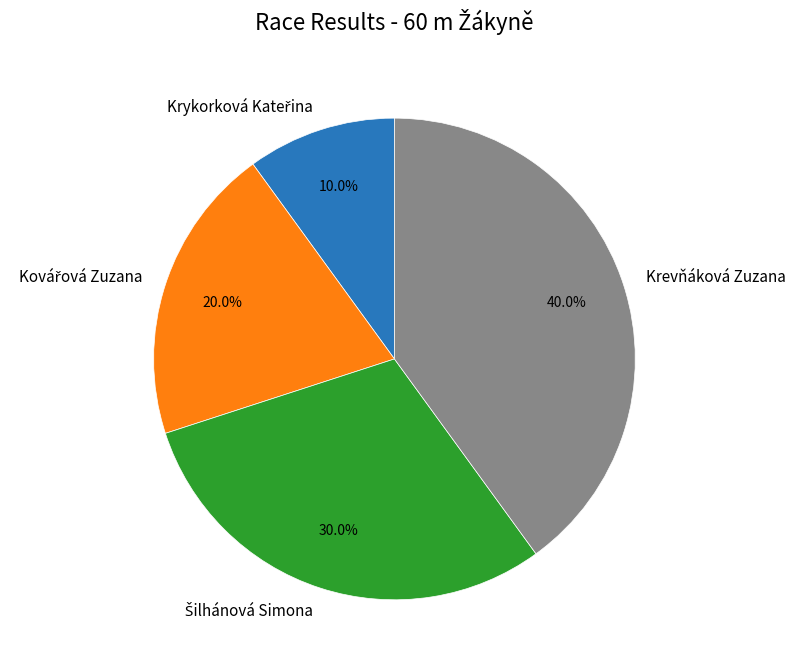

Does Krevňáková Zuzana represent more than half of the total?

No